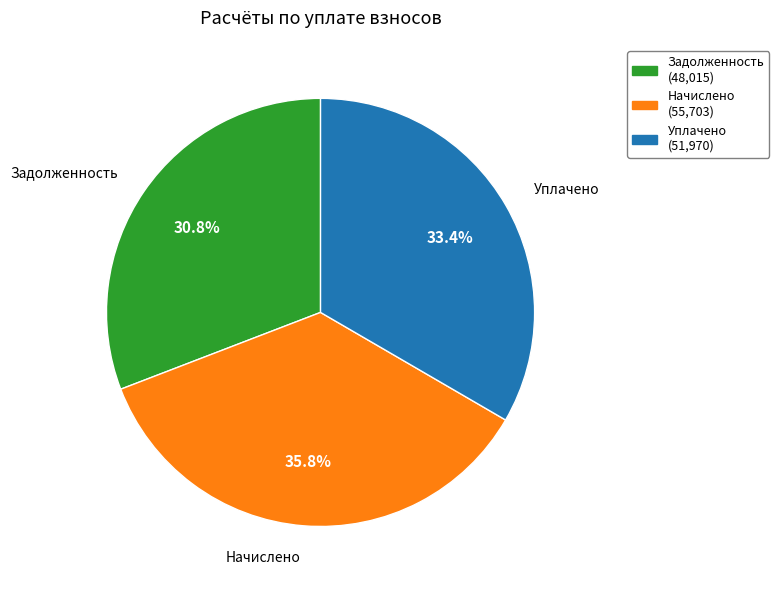

Which category has the biggest portion of the pie?

Начислено